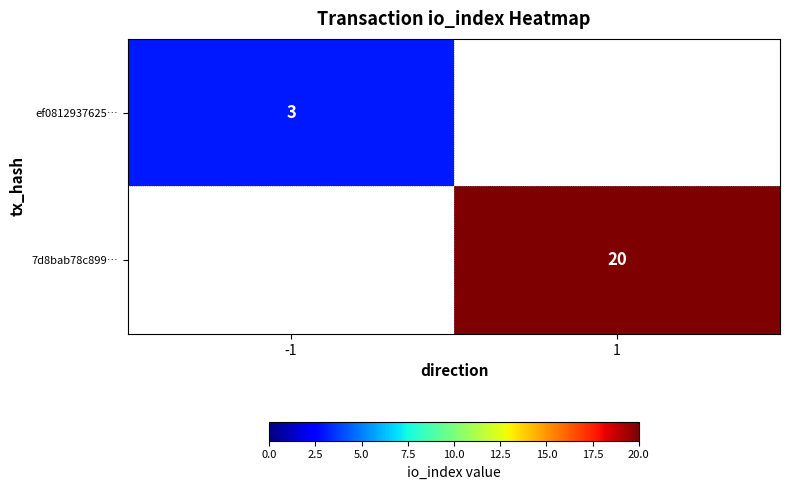

The ef0812937625… series shows 2 at -1. True or false?

False